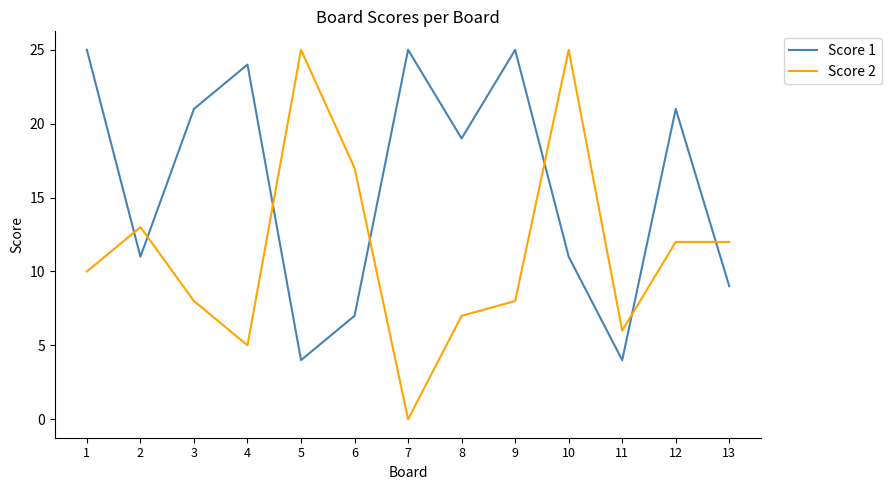

Which category has the lowest value in the Score 2 series?

7